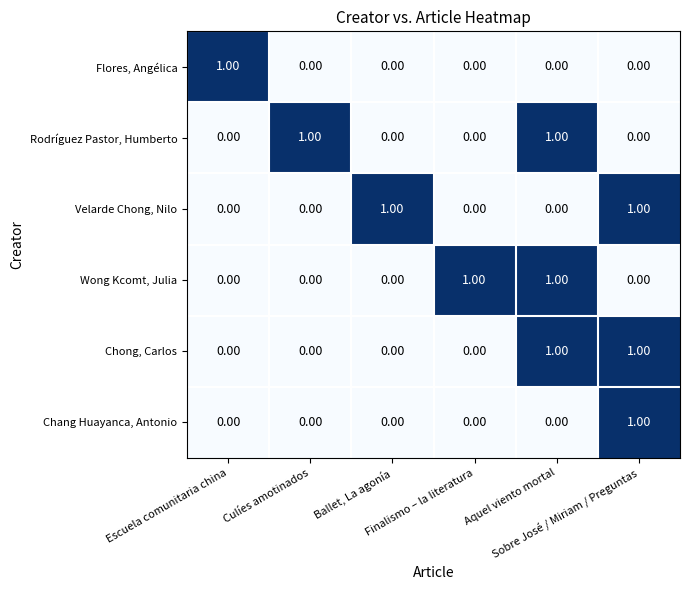

At how many categories does at least one series exceed 0?

6